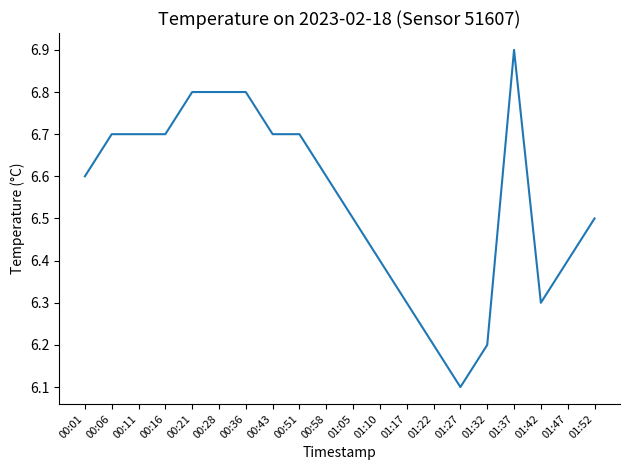

Count the values in the range 6 to 7.

20